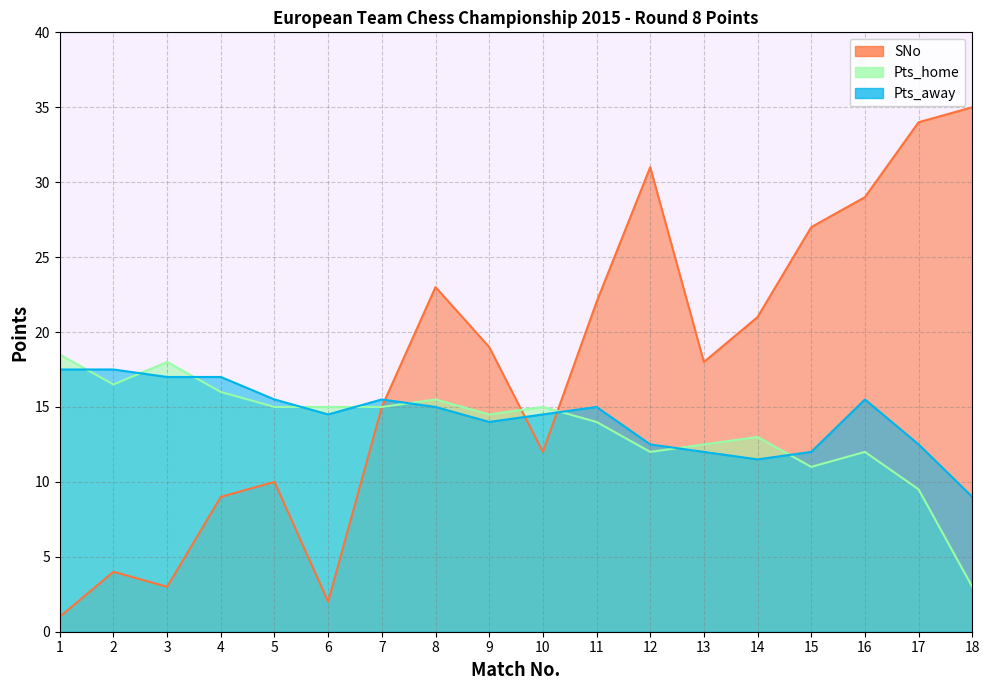

Rank the series by their average value, from highest to lowest.

SNo, Pts_away, Pts_home